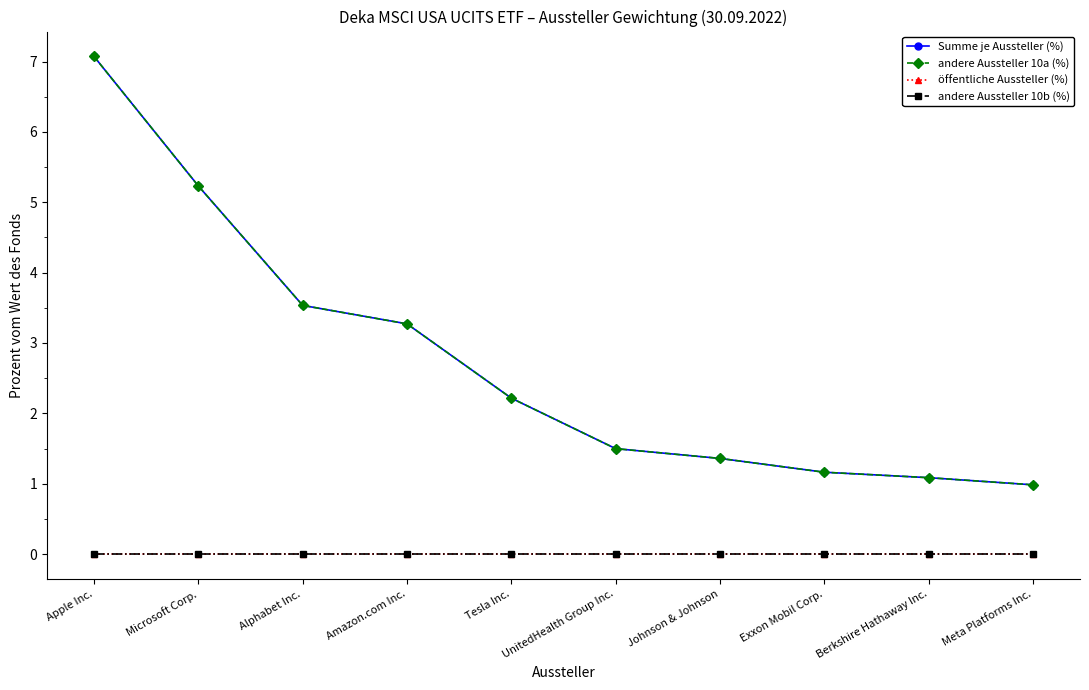

Which series has the largest total across all categories?

Summe je Aussteller (%)